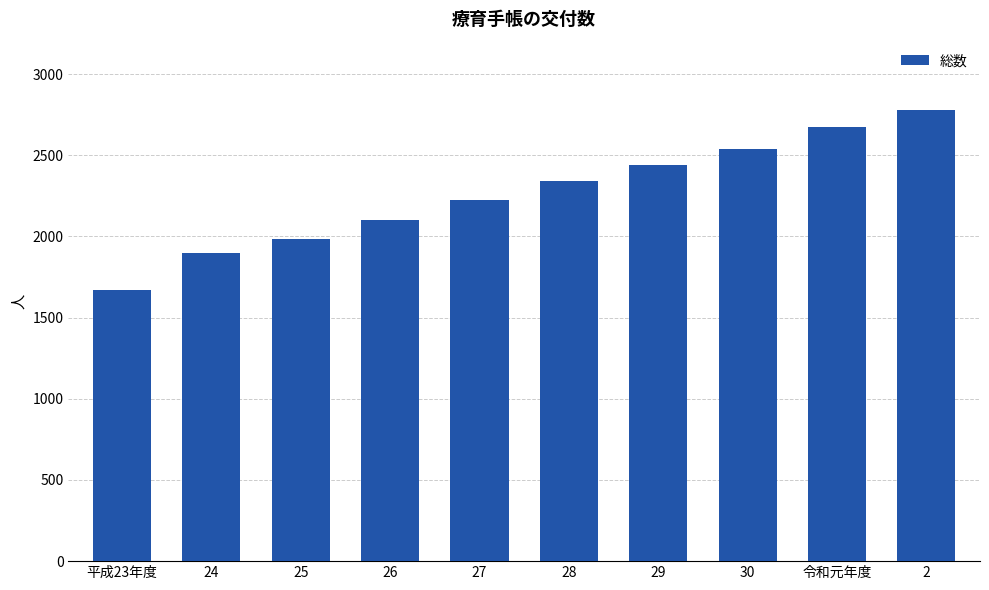

How many bars are there in total?

10